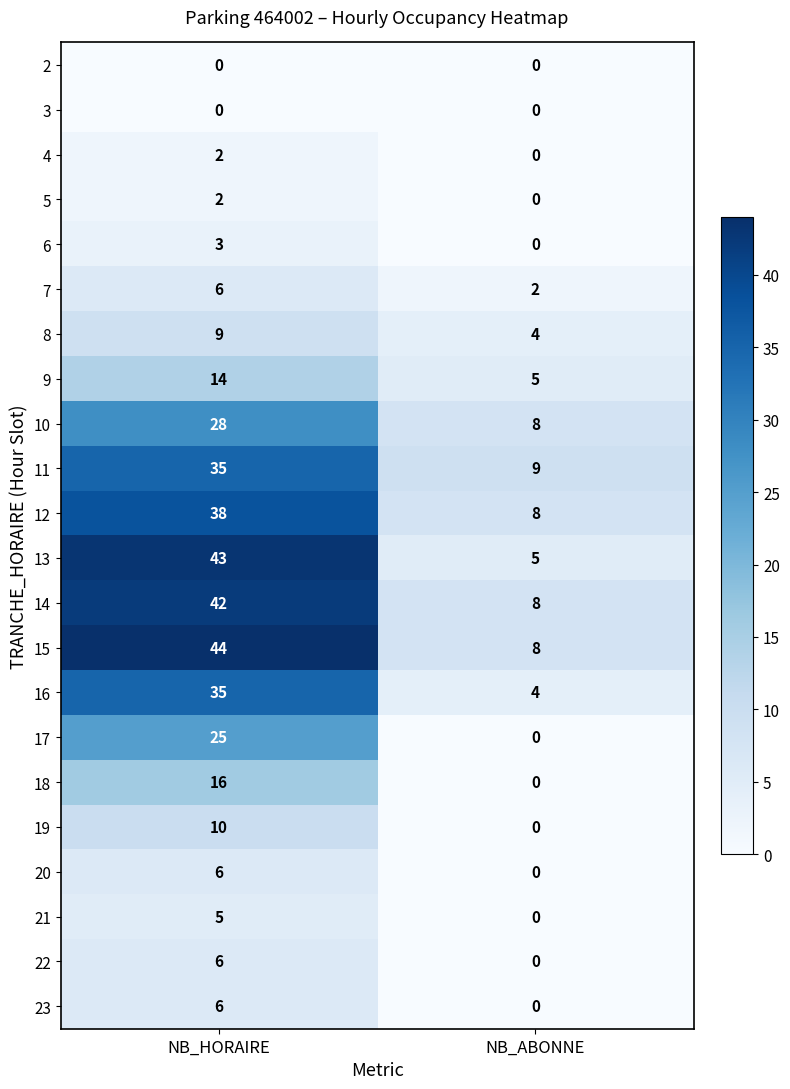

What is the spread (max minus min) of values at NB_HORAIRE?

44